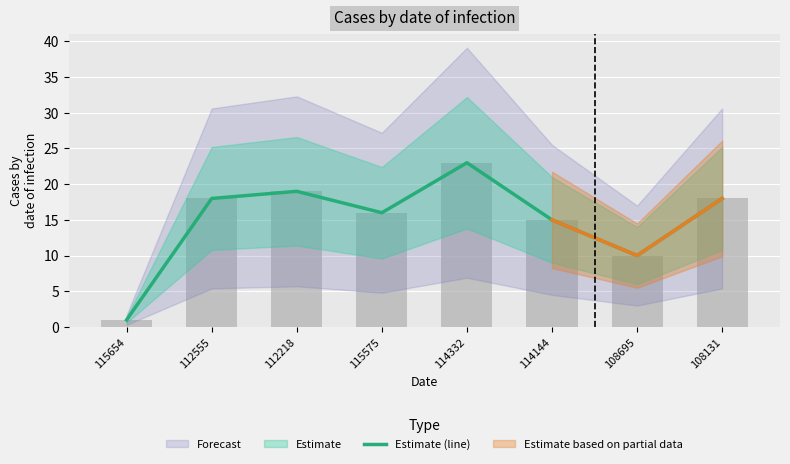

List the labels in order of value, largest first.

114332, 112218, 112555, 108131, 115575, 114144, 108695, 115654